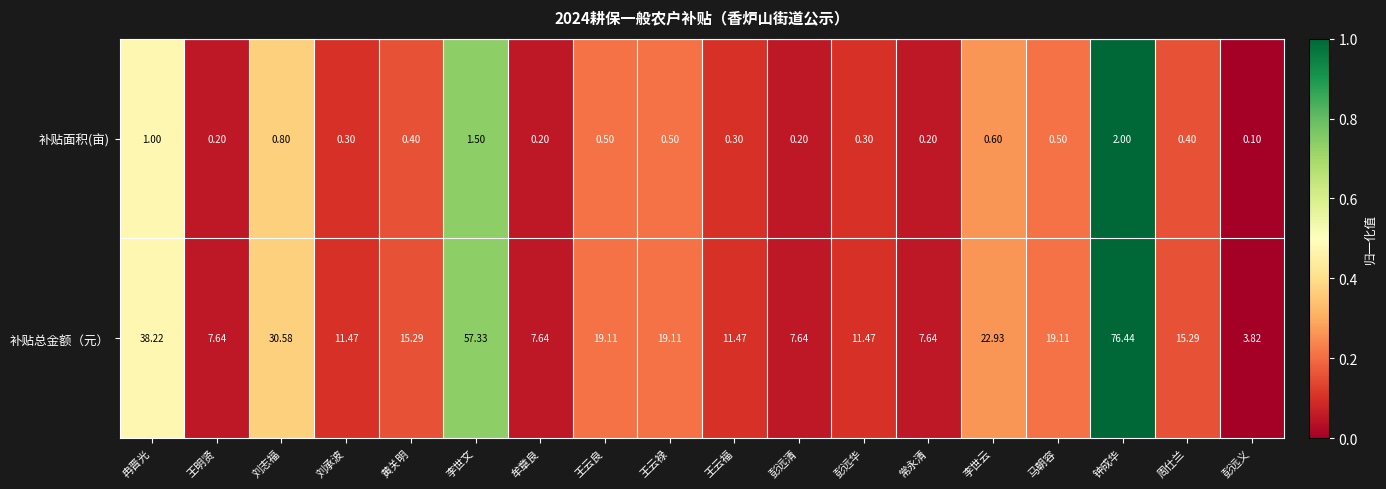

Which category has the lowest value in the 补贴总金额（元） series?

彭远义